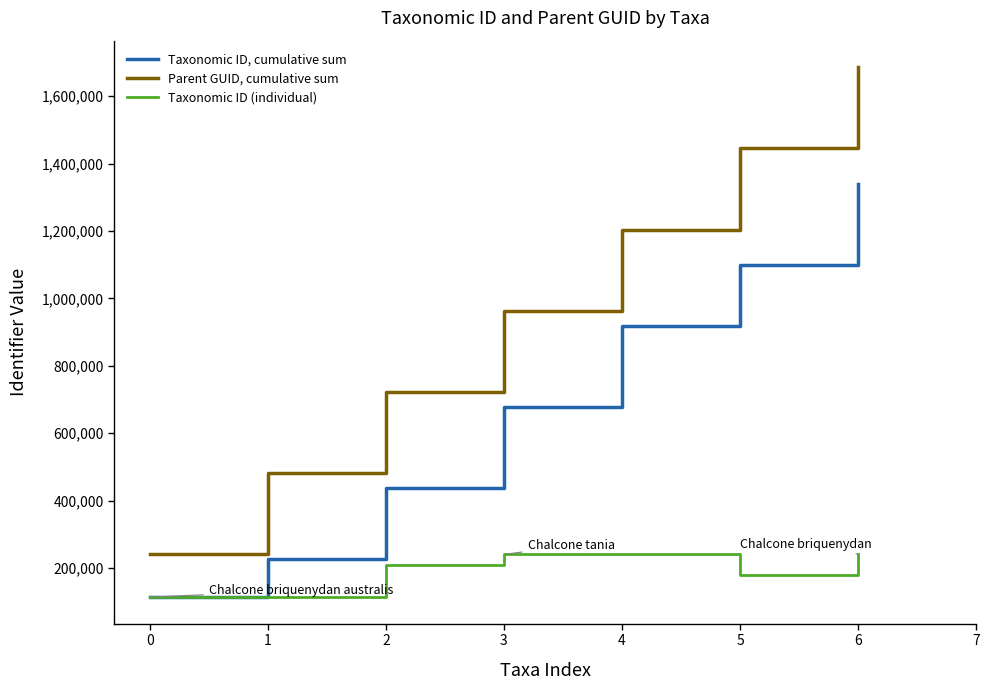

Which series has the widest spread of values?

Parent GUID, cumulative sum